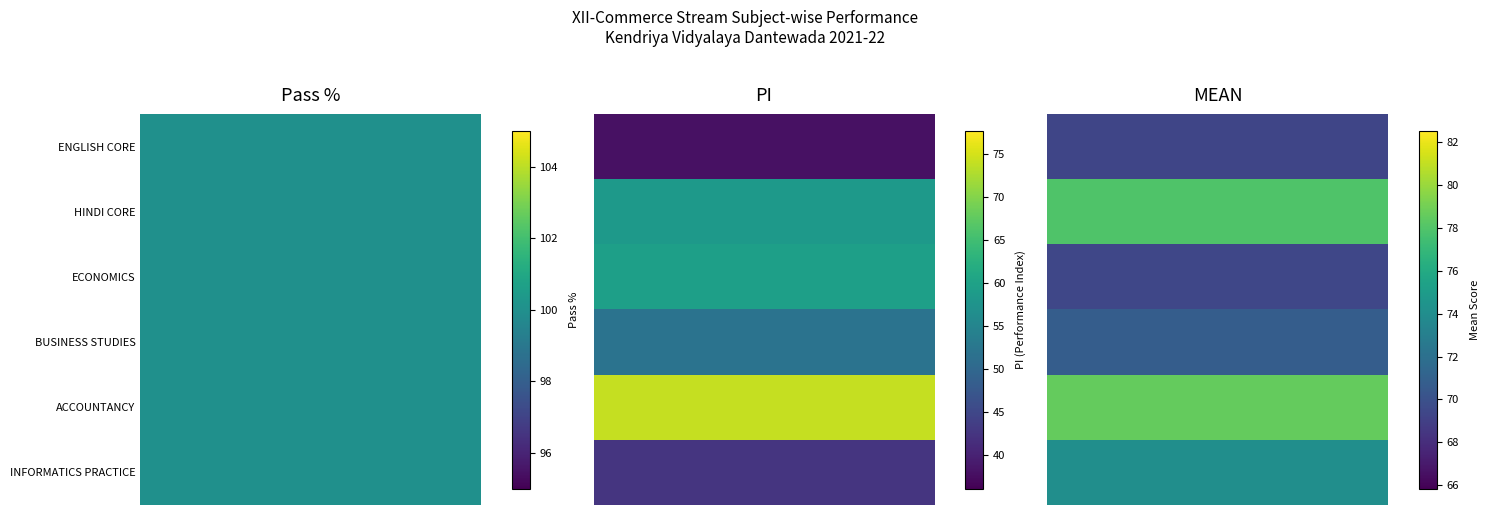

At how many categories does at least one series exceed 49?

6